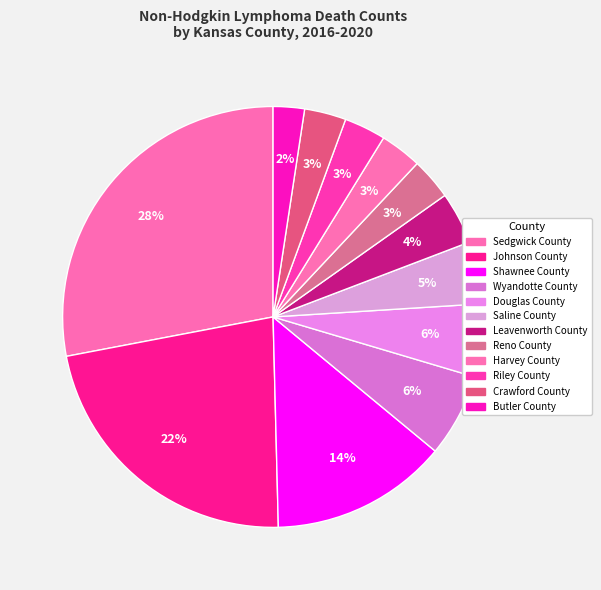

Count the number of slices in the pie.

12